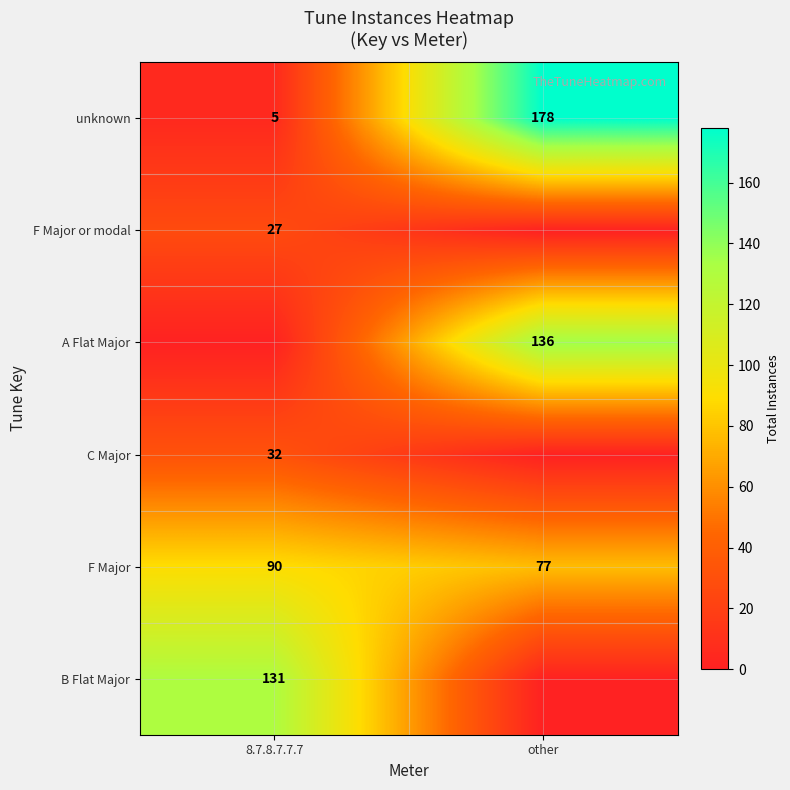

The unknown series shows 1 at 8.7.8.7.7.7. True or false?

False